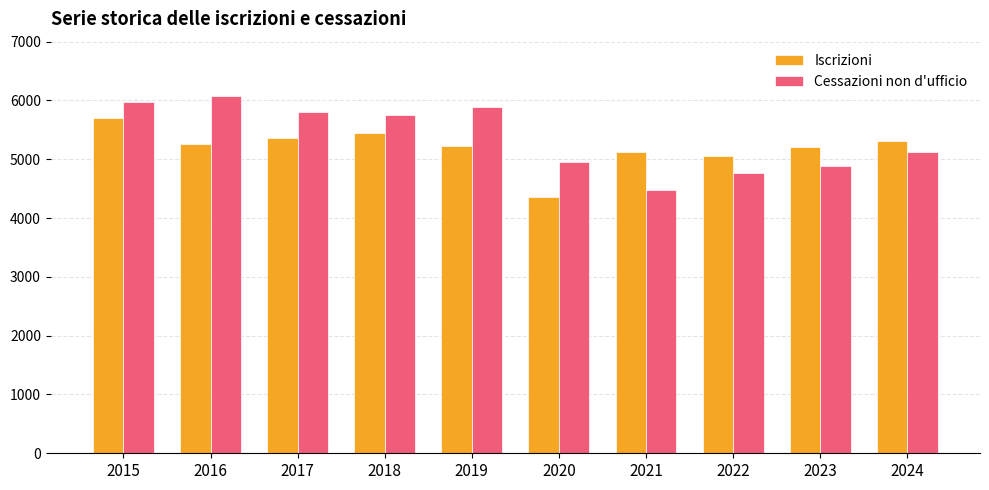

What is the lowest value of the Cessazioni non d'ufficio series?

4472